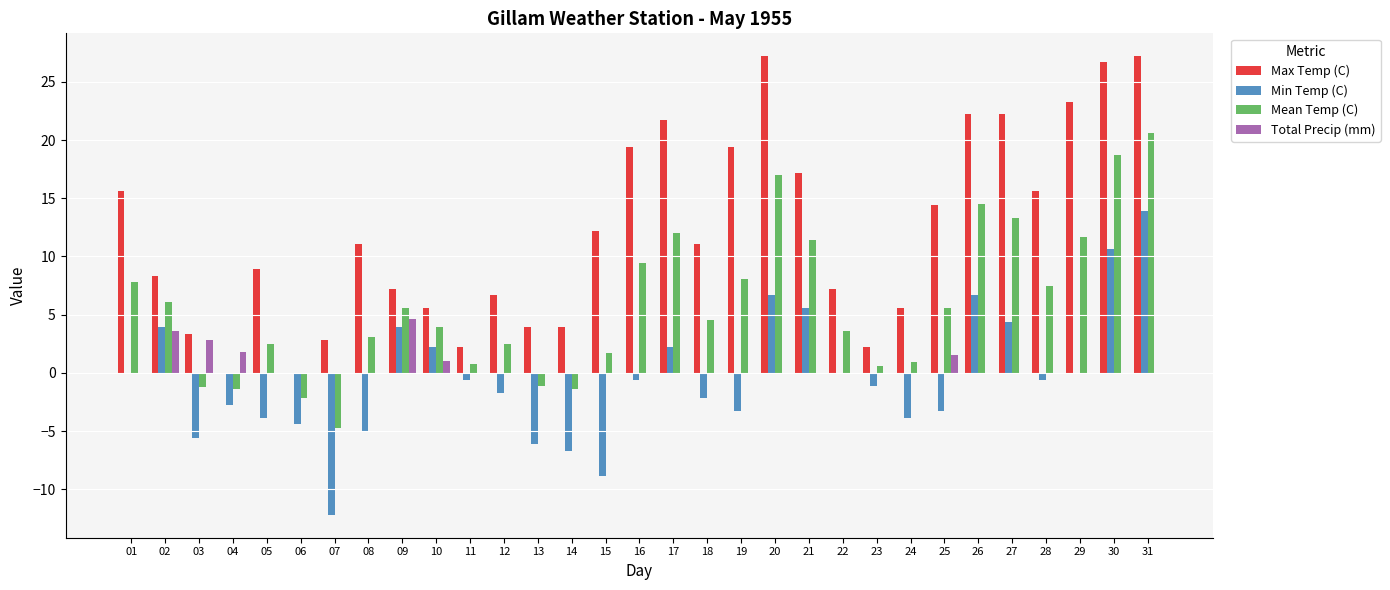

What is the total value across all series at 08?

9.2